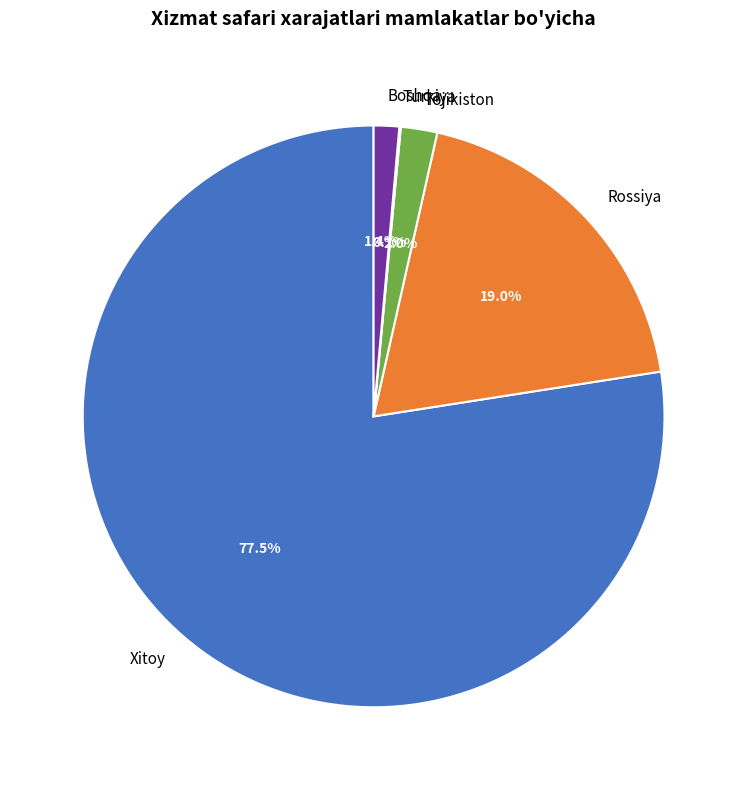

Combined, do Boshqa and Rossiya account for over 50%?

No